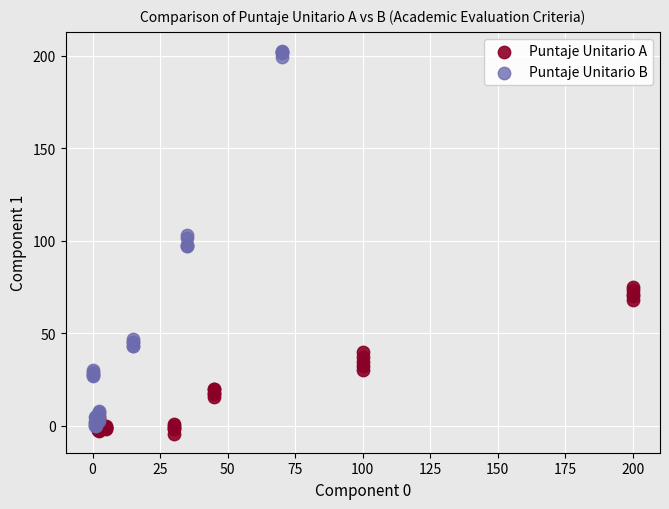

Which series has the widest spread of Y values?

Puntaje Unitario B